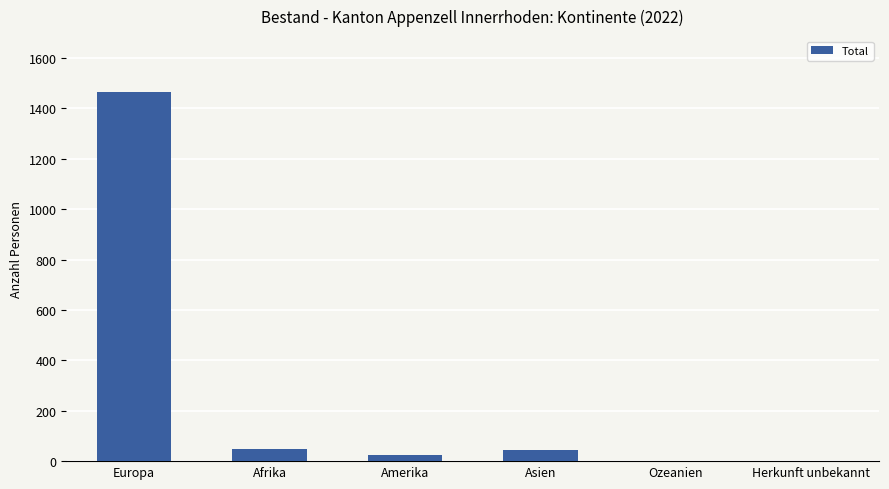

Count the number of data series in this chart.

1